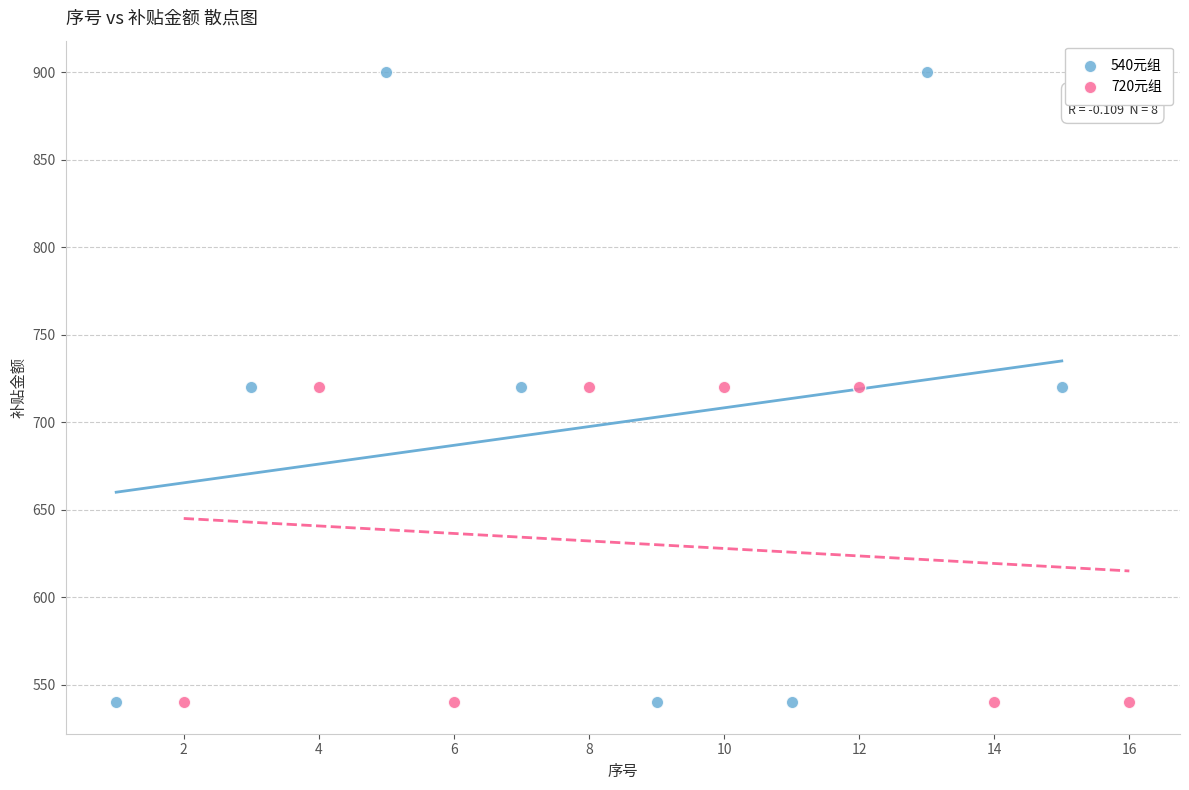

Which series reaches the maximum Y coordinate?

540元组